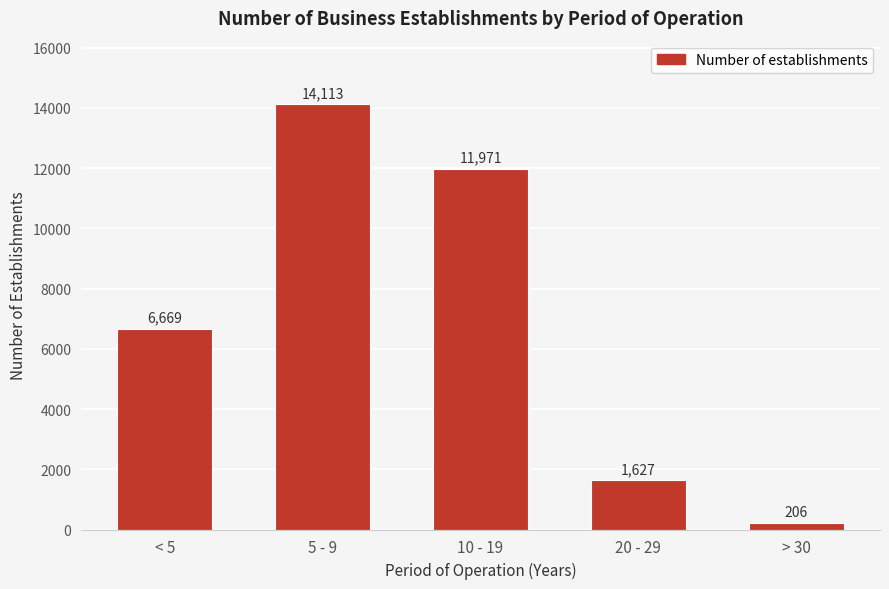

Reading left to right, list all the values displayed in this chart.

6669	14113	11971	1627	206